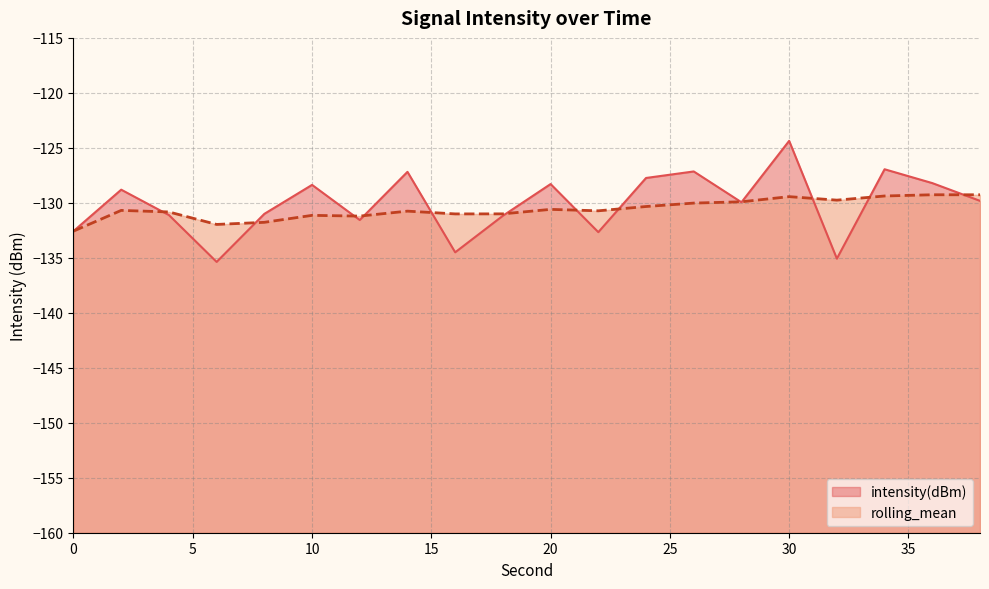

After their last crossing, which series has the higher values: intensity(dBm) or rolling_mean?

rolling_mean